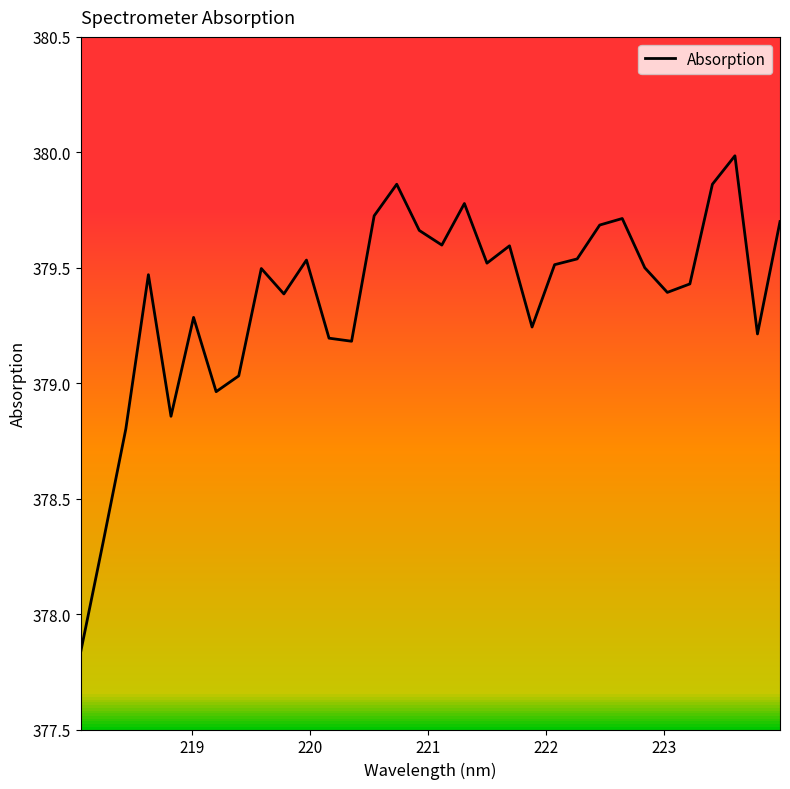

What is the greatest value displayed?

380.0